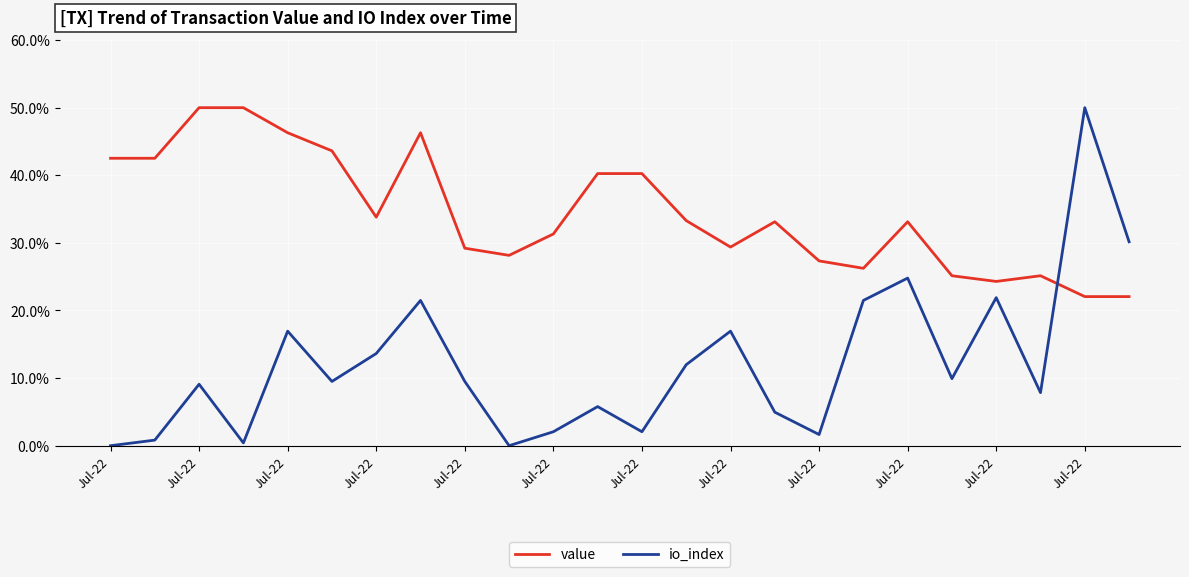

True or false: io_index has more than 0 interior local peaks.

True